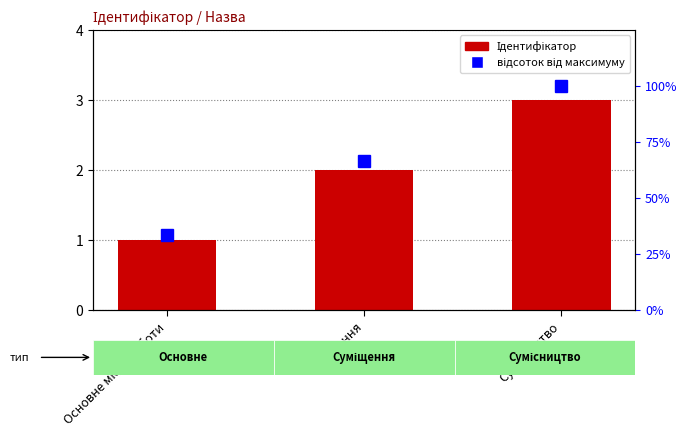

Between Основне місце роботи and Суміщення, which is larger?

Суміщення